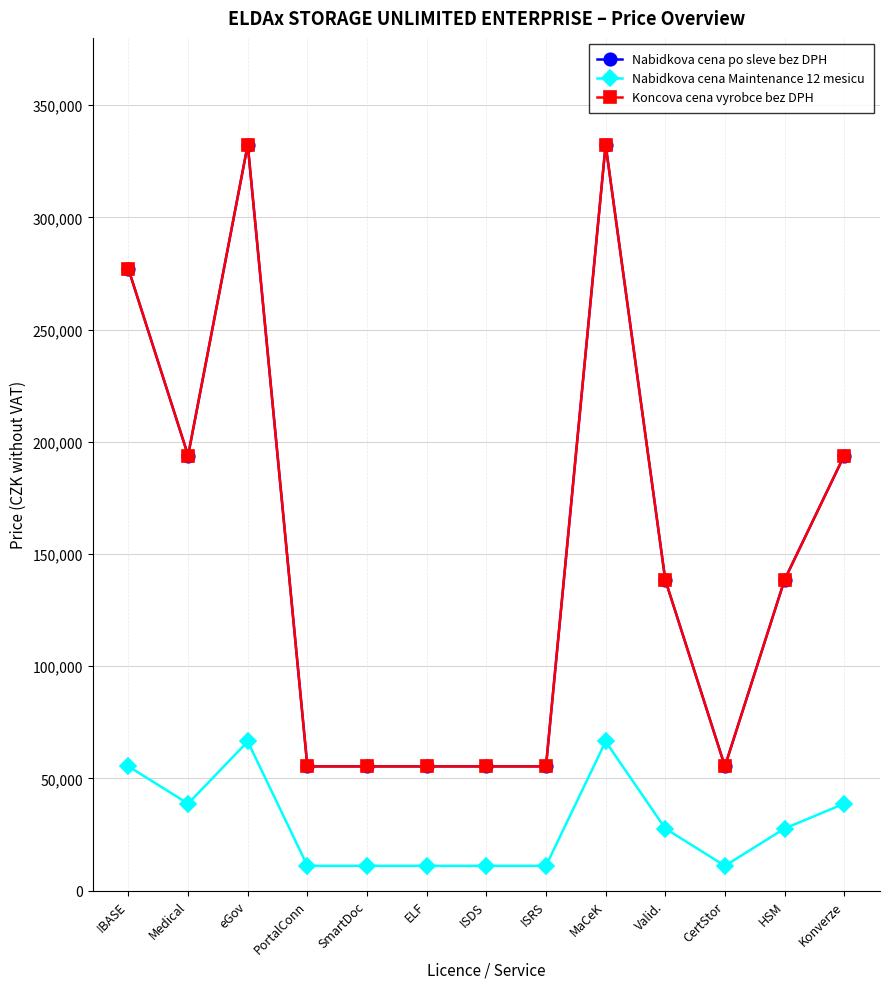

True or false: Nabidkova cena po sleve bez DPH and Koncova cena vyrobce bez DPH intersect in this chart.

False